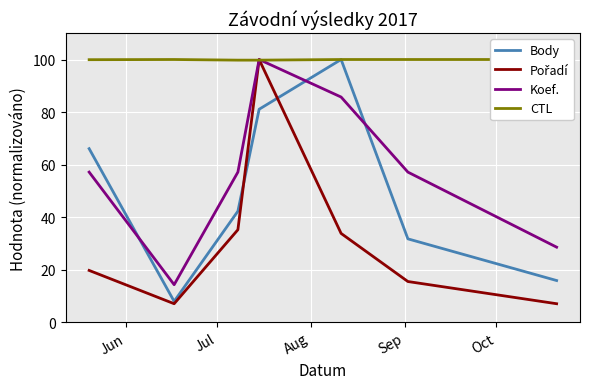

After their last crossing, which series has the higher values: Body or Koef.?

Koef.